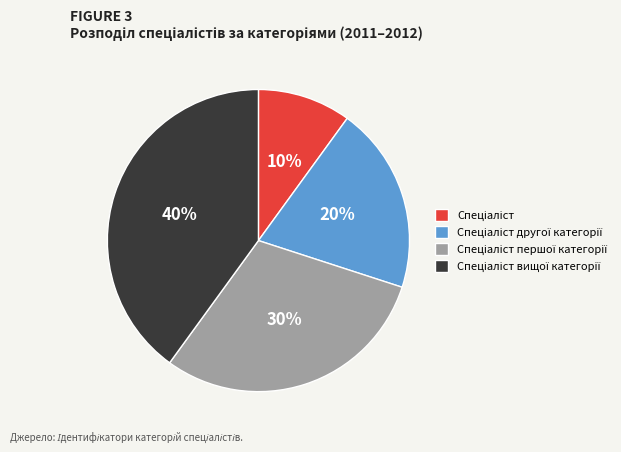

To the nearest percent, what is the average slice percentage?

25%